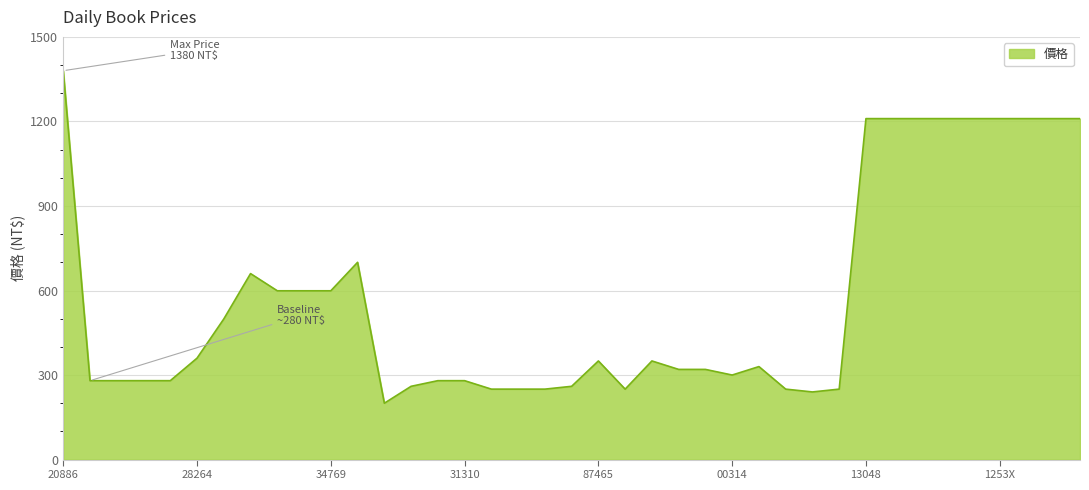

What is the maximum value shown in the chart?

1380